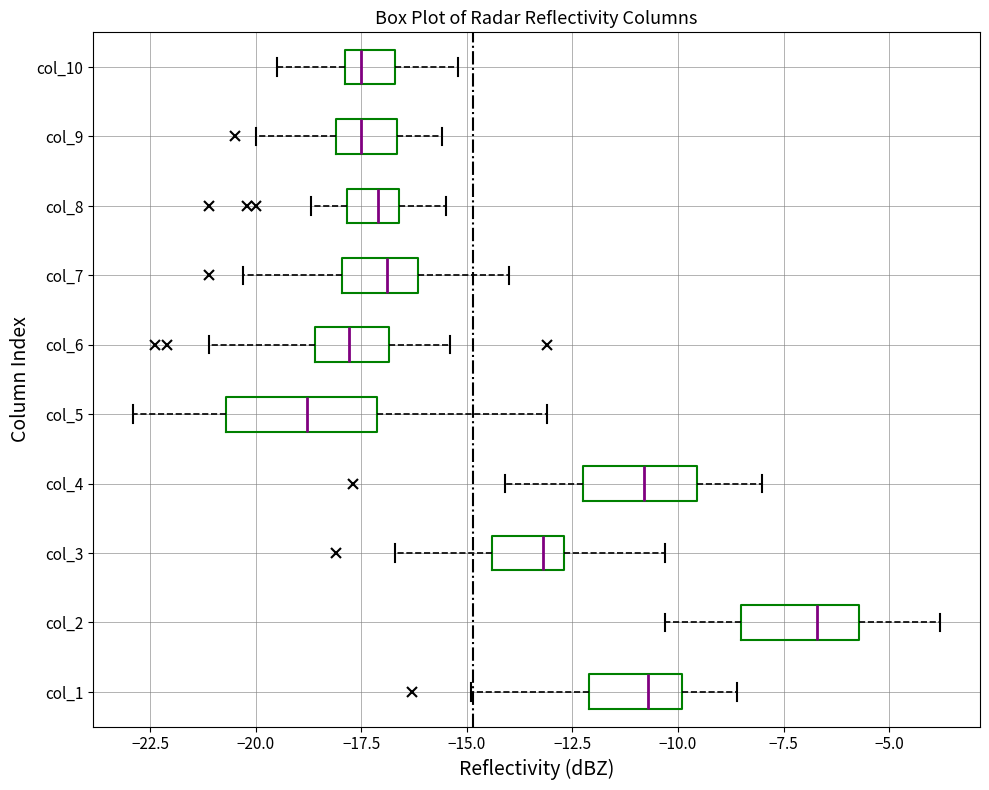

Reading bottom to top, read every box against the x-axis: the position of its median line, the range the box covers, and the ends of its whiskers. The values are not printed on the chart, so give them approximately, as read against the axis.

col_1: median -10.5, box -12.0 to -10.0, whiskers -15.0 to -8.5
col_2: median -6.5, box -8.5 to -5.5, whiskers -10.5 to -4.0
col_3: median -13.0, box -14.5 to -12.5, whiskers -16.5 to -10.5
col_4: median -11.0, box -12.0 to -9.5, whiskers -14.0 to -8.0
col_5: median -19.0, box -20.5 to -17.0, whiskers -23.0 to -13.0
col_6: median -18.0, box -18.5 to -17.0, whiskers -21.0 to -15.5
col_7: median -17.0, box -18.0 to -16.0, whiskers -20.5 to -14.0
col_8: median -17.0, box -18.0 to -16.5, whiskers -18.5 to -15.5
col_9: median -17.5, box -18.0 to -16.5, whiskers -20.0 to -15.5
col_10: median -17.5, box -18.0 to -16.5, whiskers -19.5 to -15.0